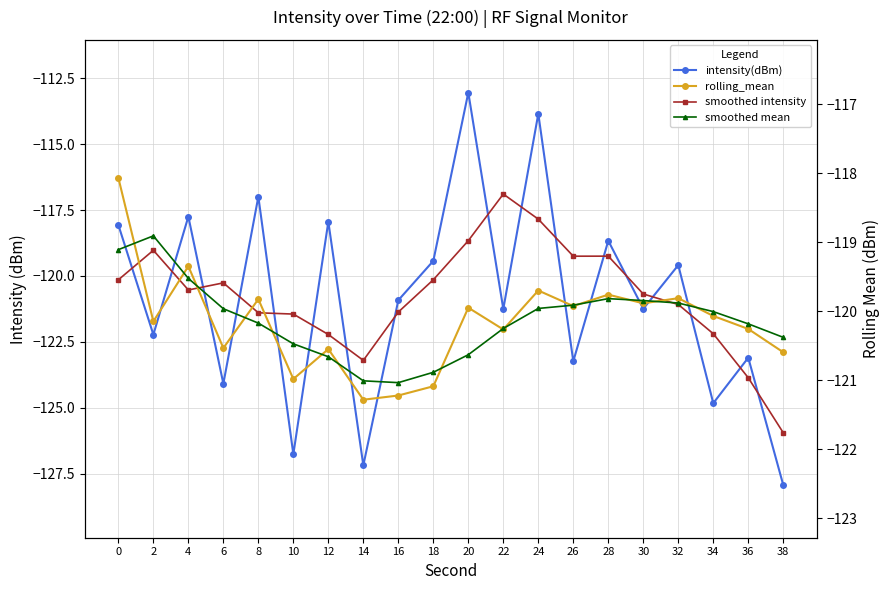

How many interior local peaks does the smoothed mean series have?

2